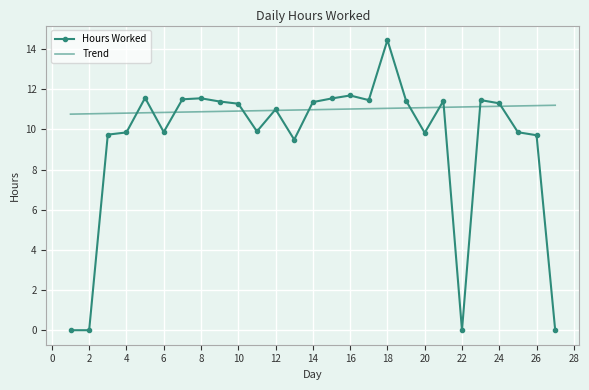

Count the number of data series in this chart.

2